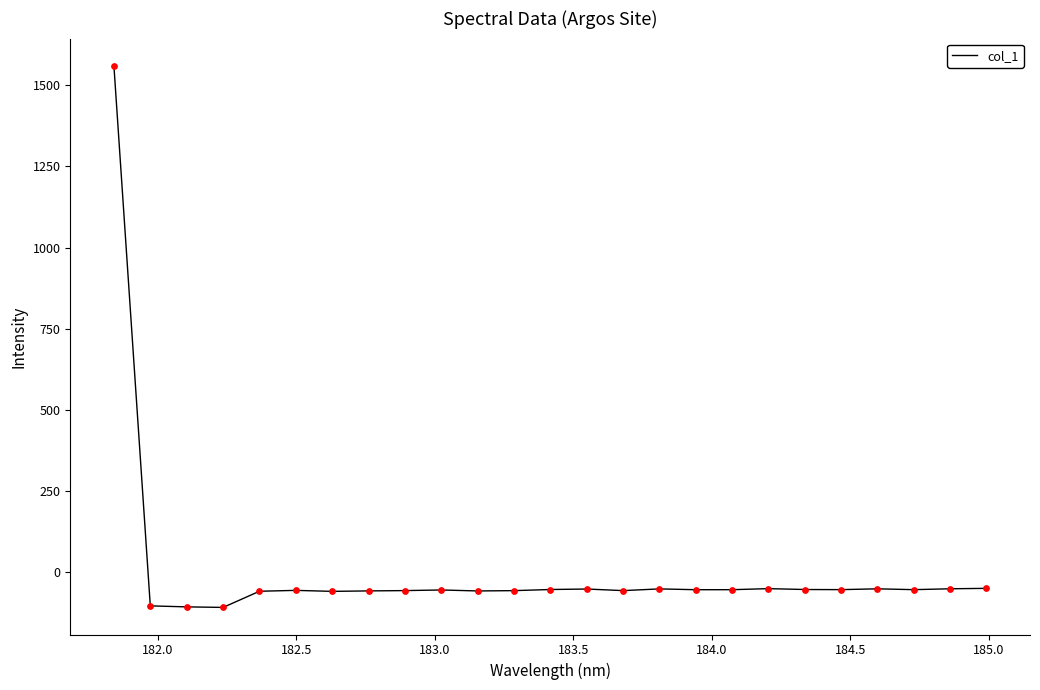

What is the difference between the maximum and minimum values?

1668.4